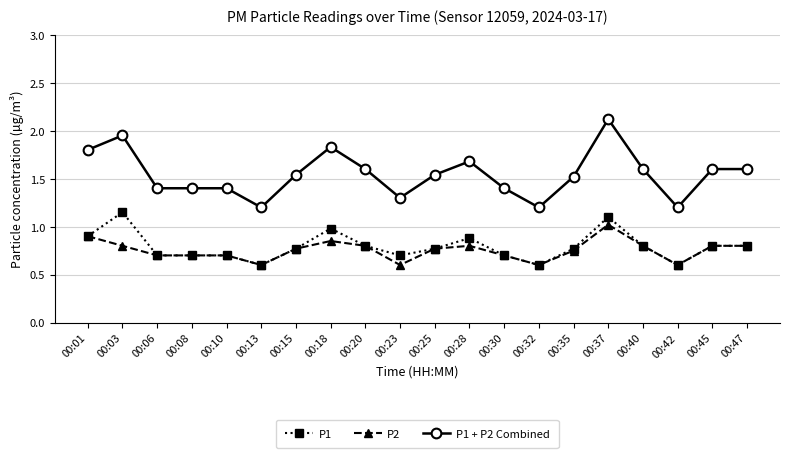

True or false: P1 + P2 Combined has a value of 2.2 at 00:06.

False